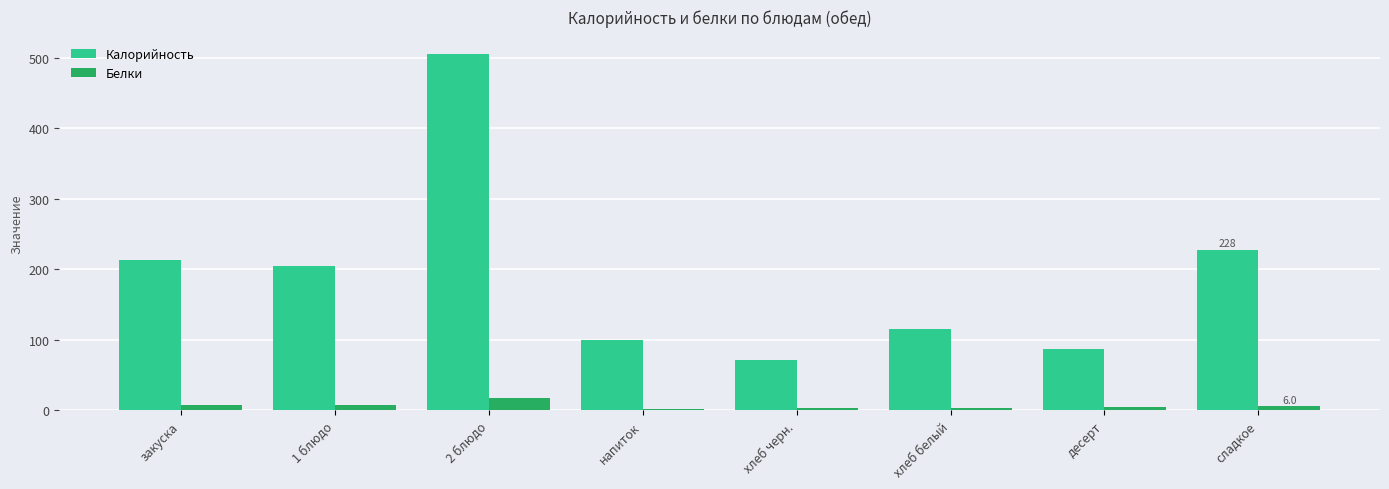

Between десерт and сладкое, which series saw the biggest shift?

Калорийность